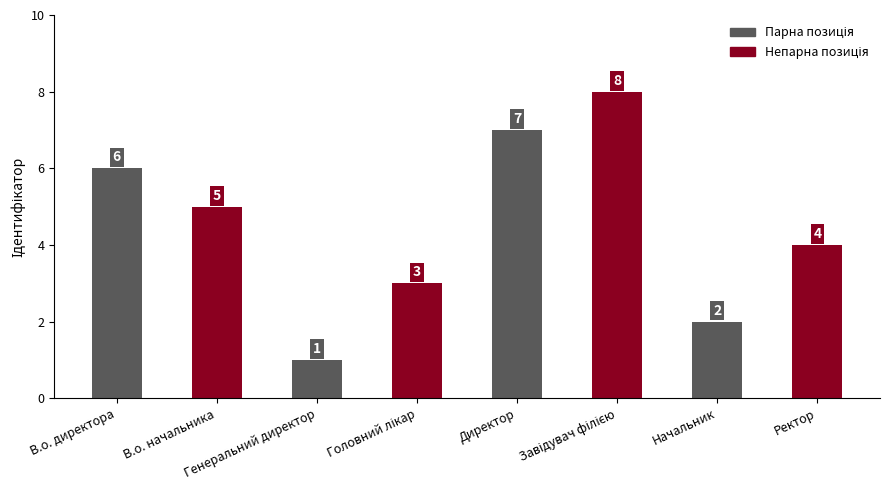

What is the maximum value shown in the chart?

8